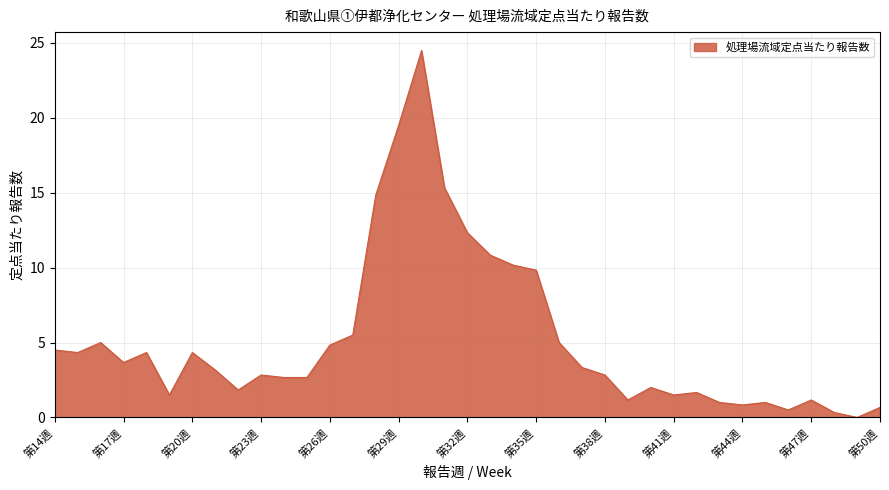

How many values exceed 3?

19